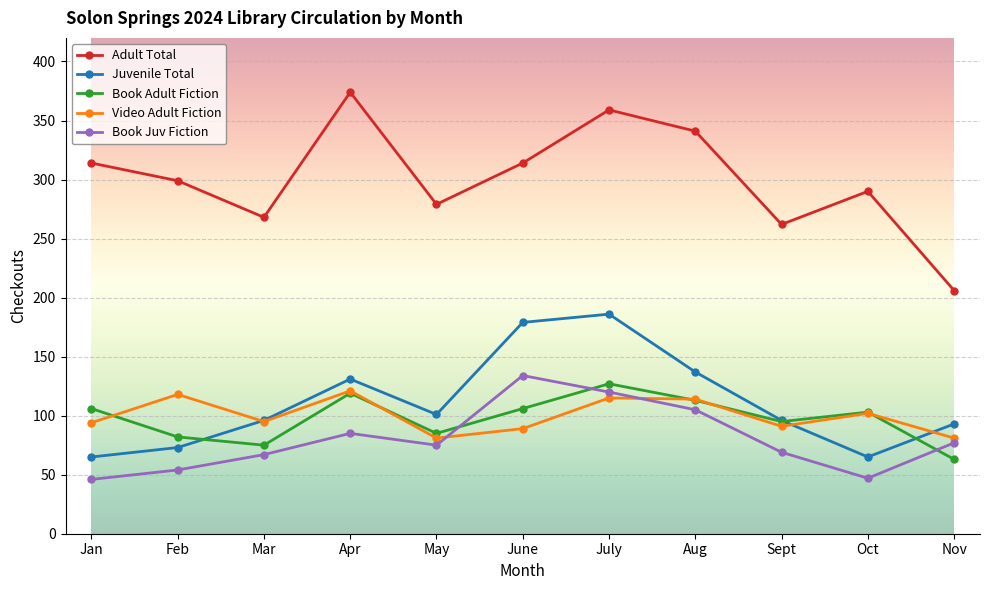

The Book Adult Fiction series shows 119 at Apr. True or false?

True